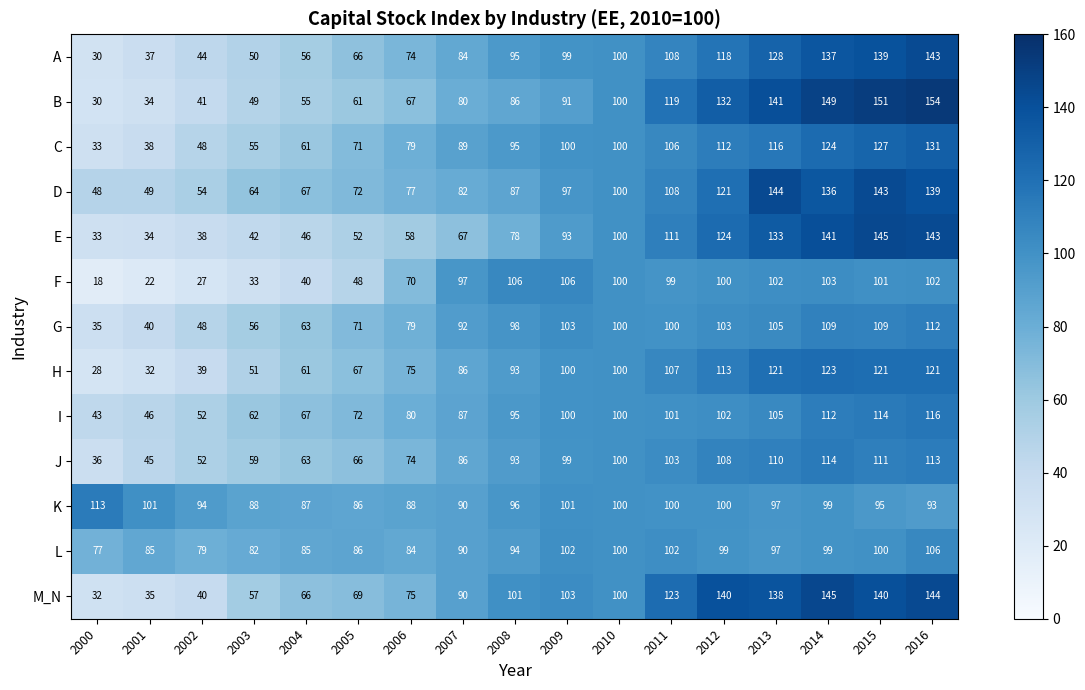

Which label corresponds to the smallest value in the chart?

2000